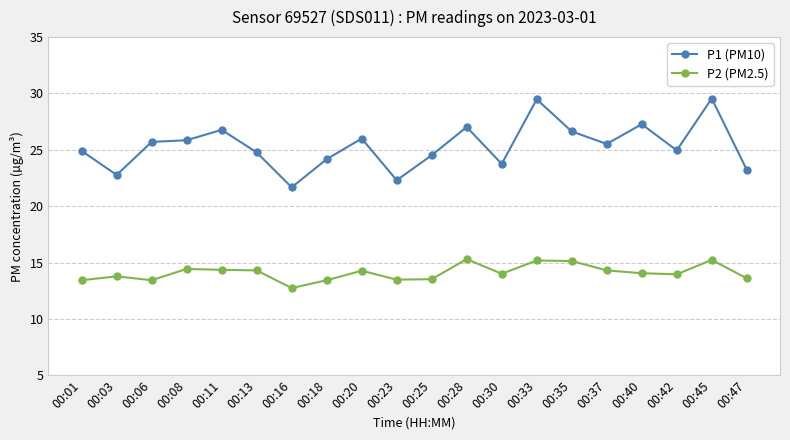

What is the difference between the maximum and second lowest values in the P2 (PM2.5) series?

1.9